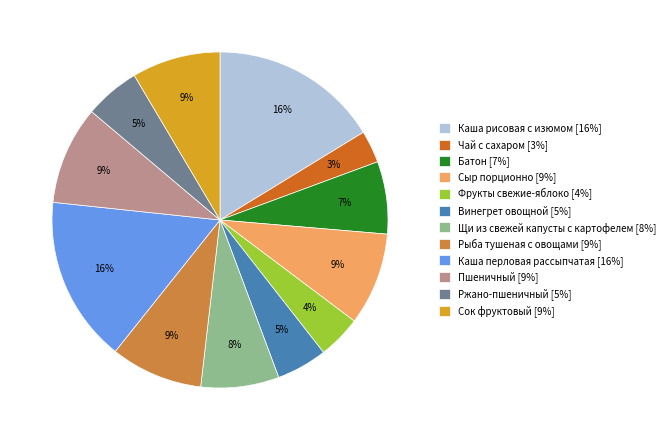

To the nearest percent, what is the combined percentage of Каша рисовая с изюмом and Фрукты свежие-яблоко?

20%